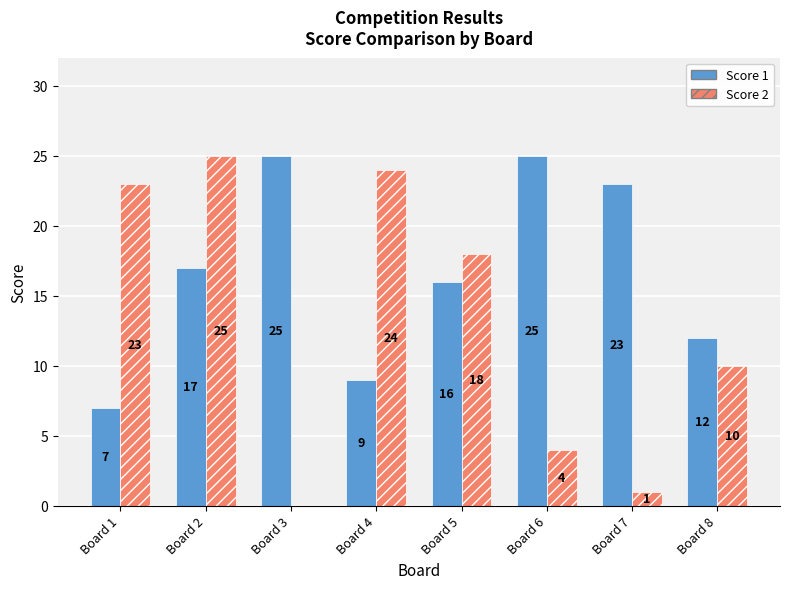

At which label is Score 1 closest to 16?

Board 5